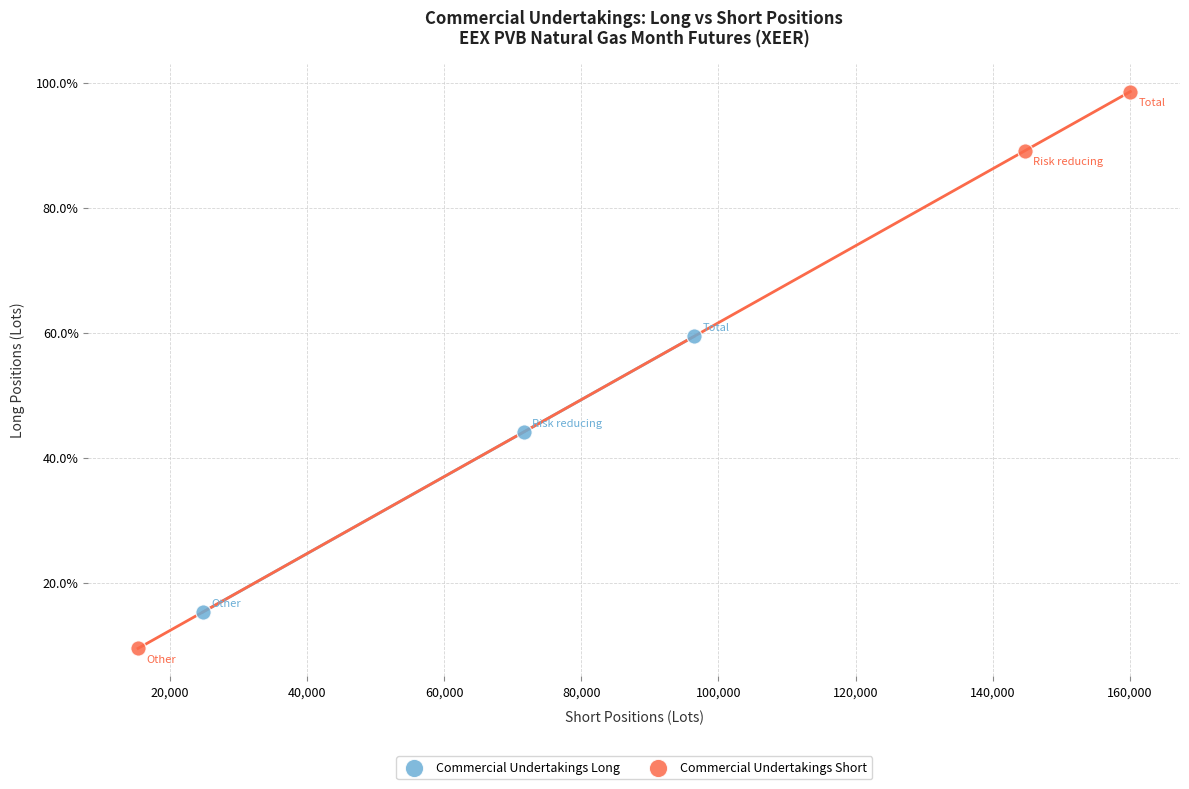

Which series has the largest Y range (max minus min)?

Commercial Undertakings Short